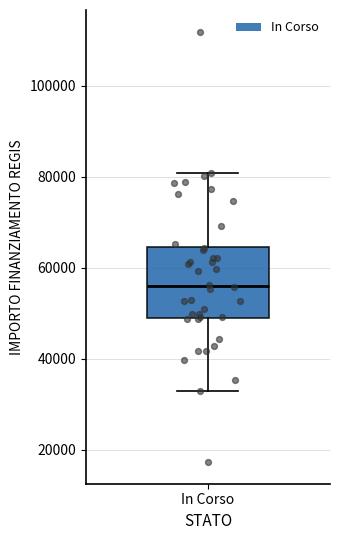

Read this box plot against the y-axis: the position of the median line, the range covered by the box, and the ends of both whiskers. The values are not printed on the chart, so give them approximately, as read against the axis.

median 56000, box 50000 to 64000, whiskers 32000 to 80000